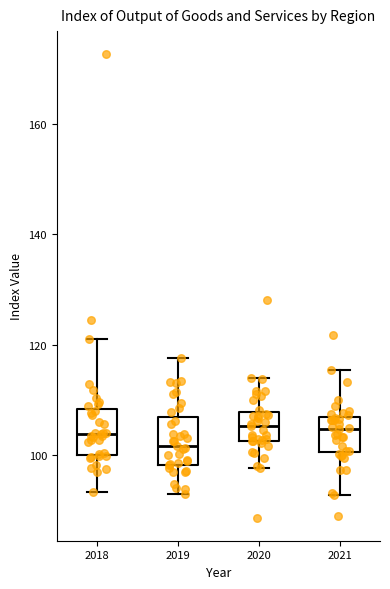

Reading left to right, transcribe this box plot: for each box, give where its median line is, the range the box spans, and where its two whiskers end, as read against the y-axis. The values are not printed on the chart, so give them approximately, as read against the axis.

2018: median 104, box 100 to 108, whiskers 94 to 122
2019: median 102, box 98 to 108, whiskers 92 to 118
2020: median 106, box 102 to 108, whiskers 98 to 114
2021: median 104, box 100 to 106, whiskers 92 to 116